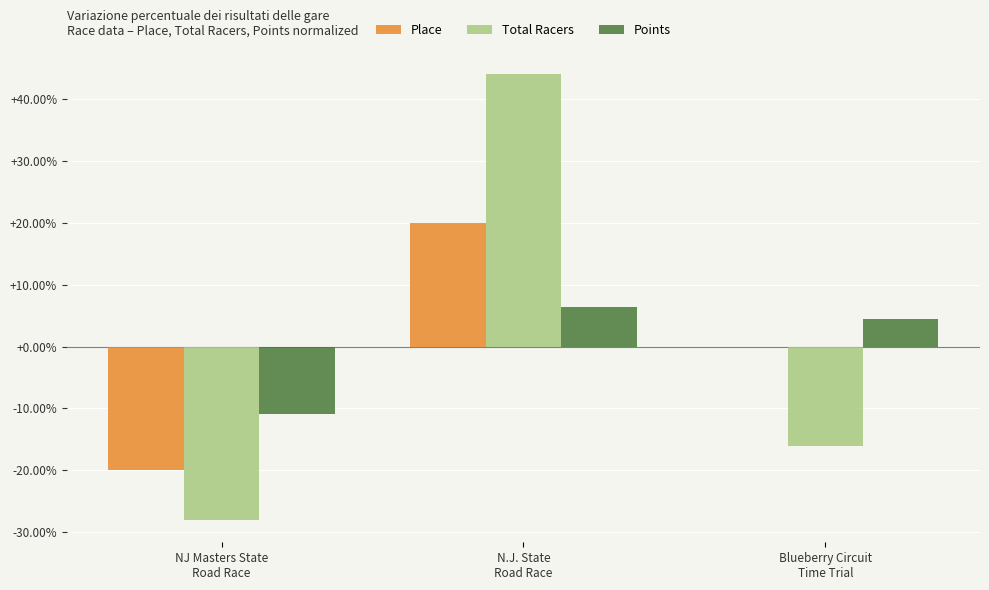

Does the chart contain stacked bars?

No